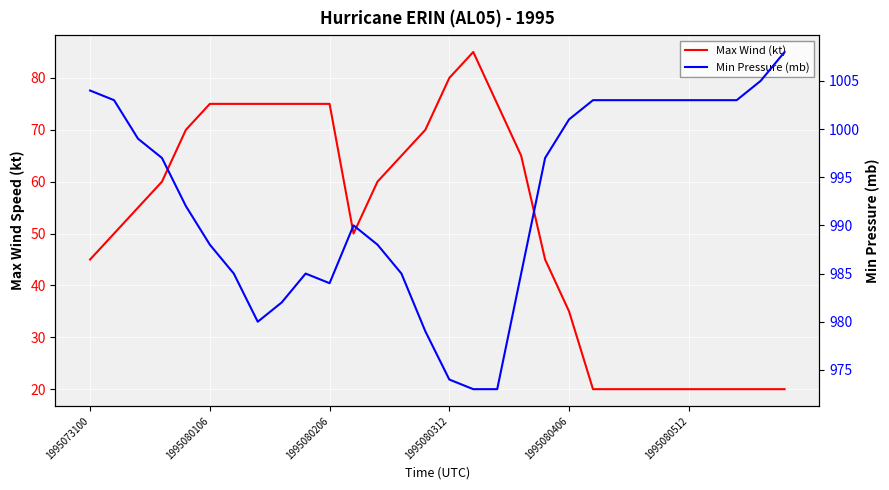

Read the Max Wind (kt) value at 16.

85